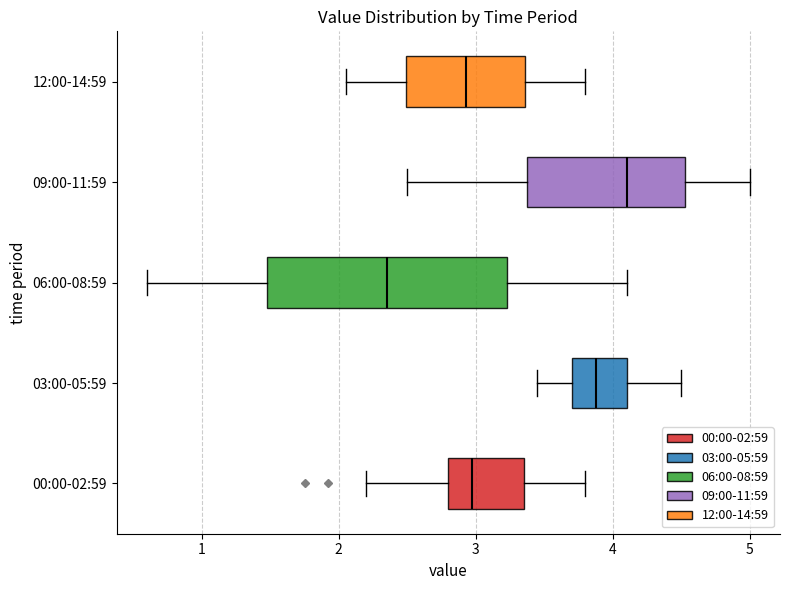

Reading bottom to top, read every box against the x-axis: the position of its median line, the range the box covers, and the ends of its whiskers. The values are not printed on the chart, so give them approximately, as read against the axis.

00:00-02:59: median 3.0, box 2.8 to 3.4, whiskers 2.2 to 3.8
03:00-05:59: median 3.9, box 3.7 to 4.1, whiskers 3.5 to 4.5
06:00-08:59: median 2.4, box 1.5 to 3.2, whiskers 0.6 to 4.1
09:00-11:59: median 4.1, box 3.4 to 4.5, whiskers 2.5 to 5.0
12:00-14:59: median 2.9, box 2.5 to 3.4, whiskers 2.1 to 3.8